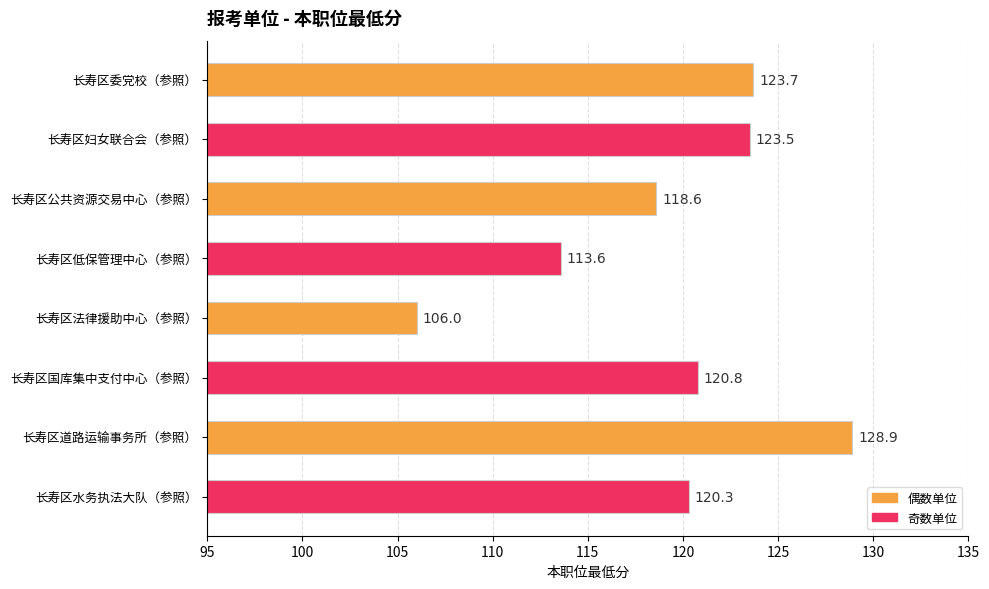

Reading bottom to top, what are all the values shown in this chart?

长寿区水务执法大队（参照）=120.3	长寿区道路运输事务所（参照）=128.9	长寿区国库集中支付中心（参照）=120.8	长寿区法律援助中心（参照）=106.0	长寿区低保管理中心（参照）=113.6	长寿区公共资源交易中心（参照）=118.6	长寿区妇女联合会（参照）=123.5	长寿区委党校（参照）=123.7